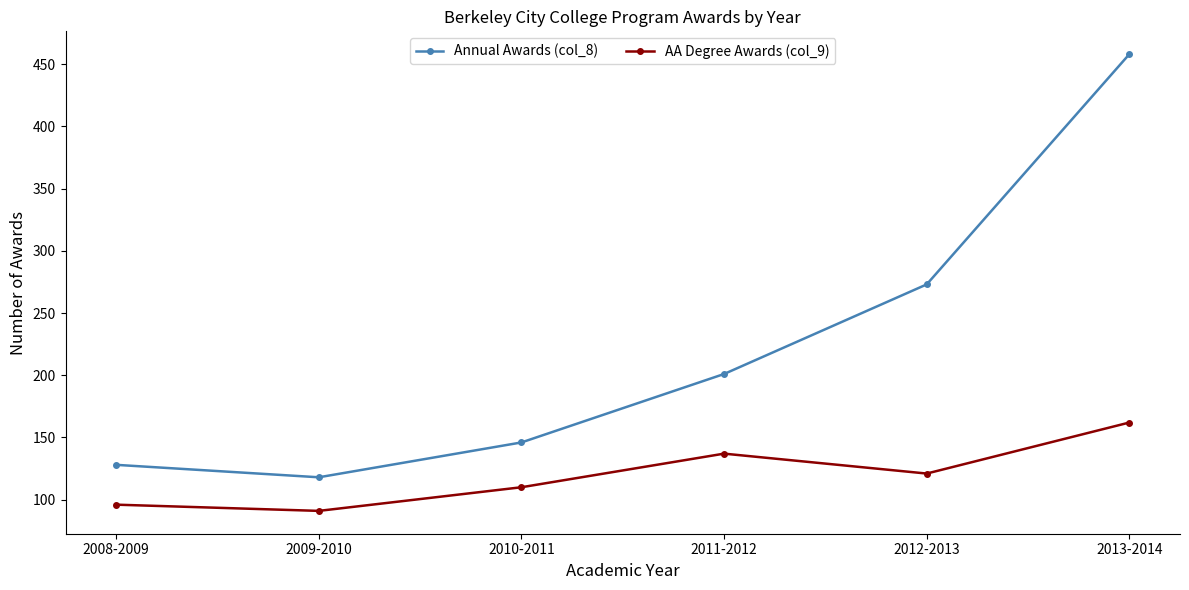

True or false: Annual Awards (col_8) has more than 2 interior local peaks.

False